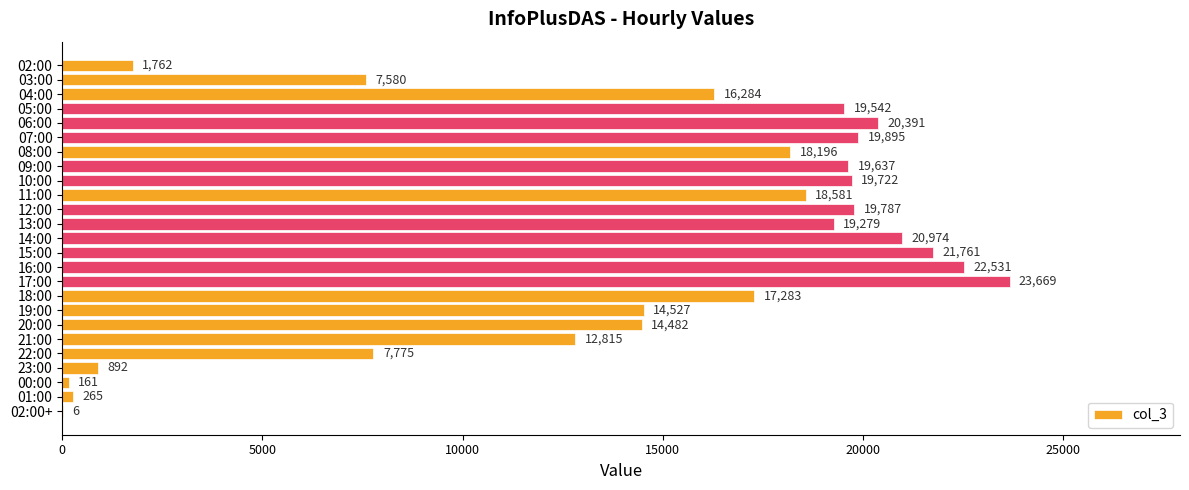

Count the number of data series in this chart.

1